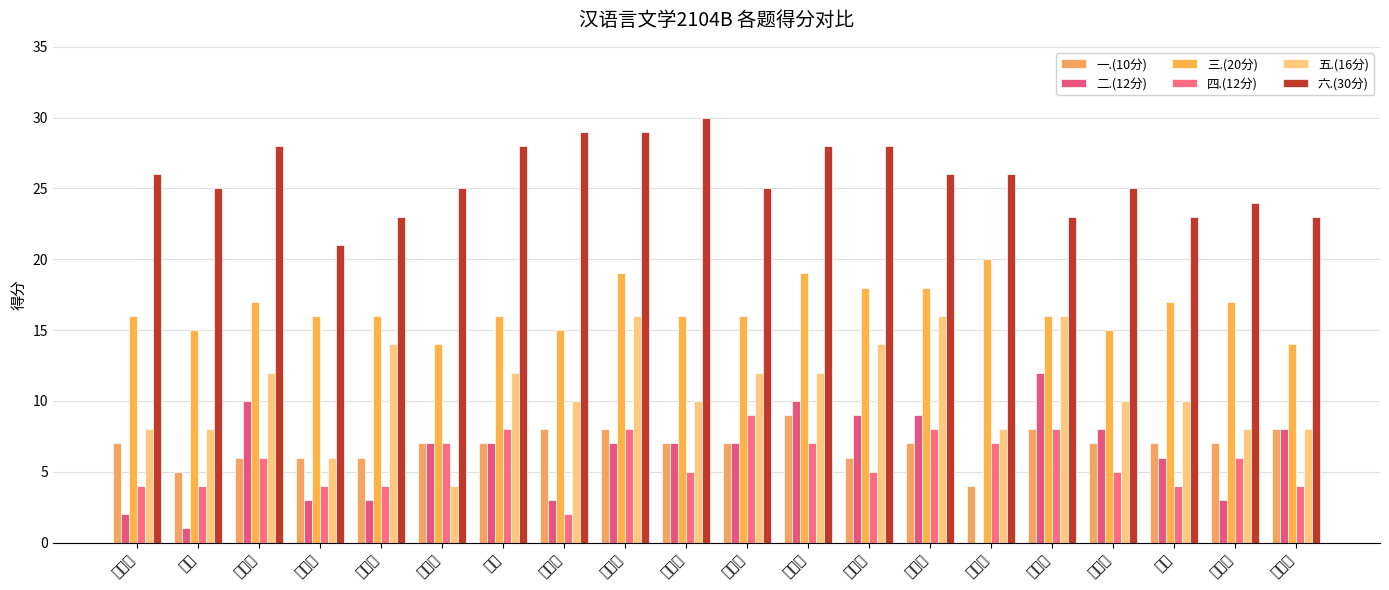

What is the label of the 4th bar from the left?

王梓鉴